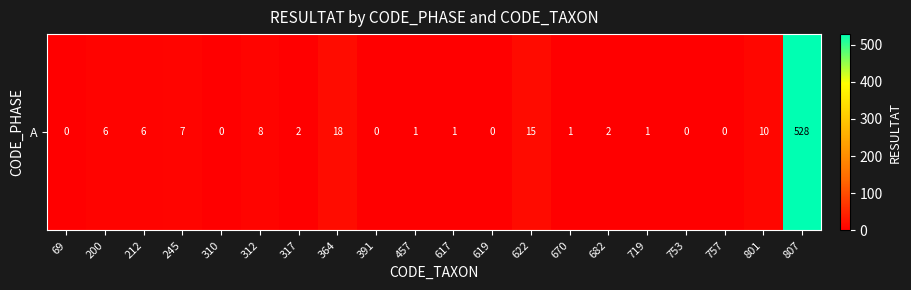

What is the sum of all values?

606